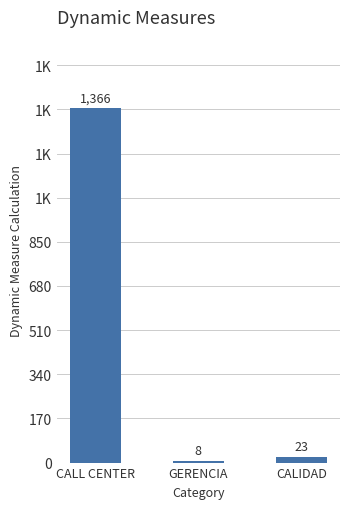

What is the label of the 1st bar from the right?

CALIDAD